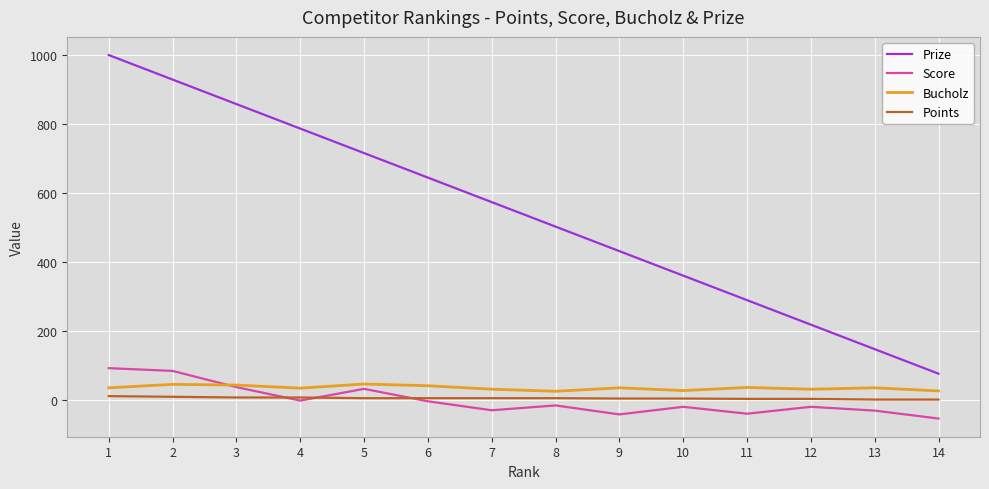

True or false: Score has more than 0 points higher than both neighbors.

True